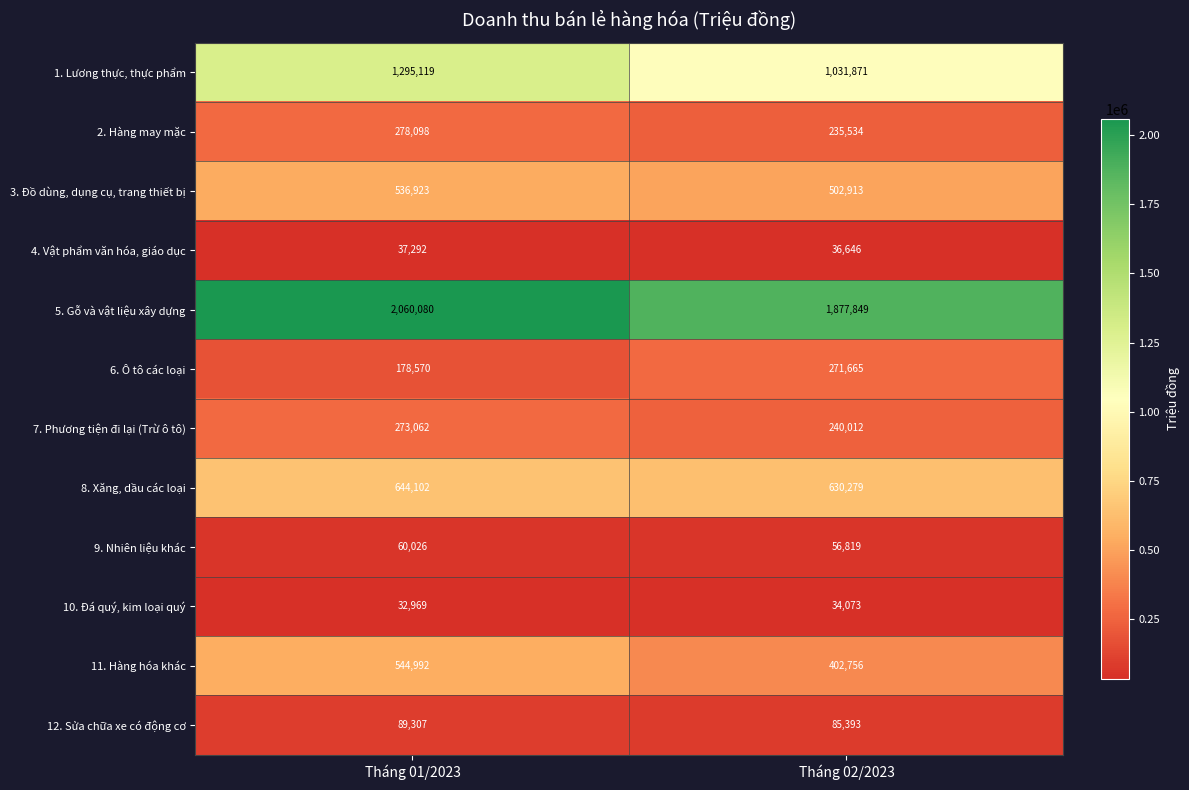

At which category is the sum across all series the highest?

Tháng 01/2023